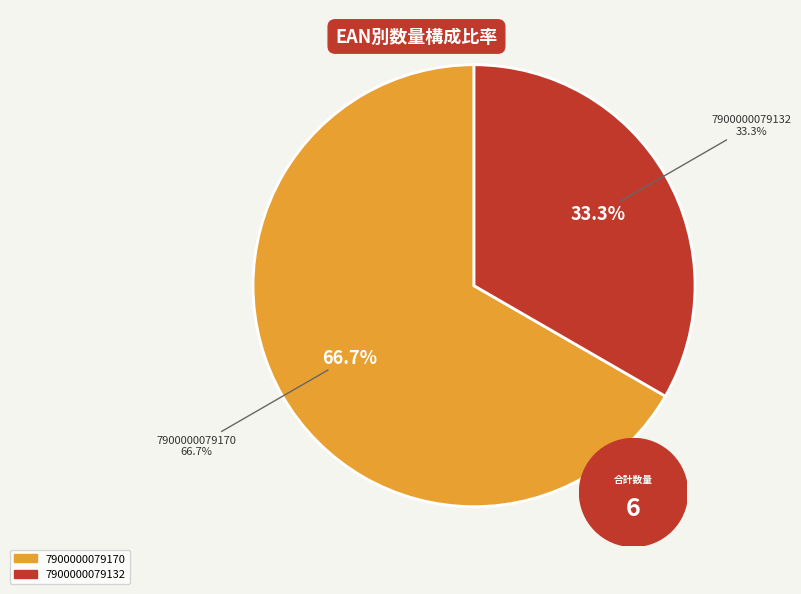

How many segments does this pie chart have?

2